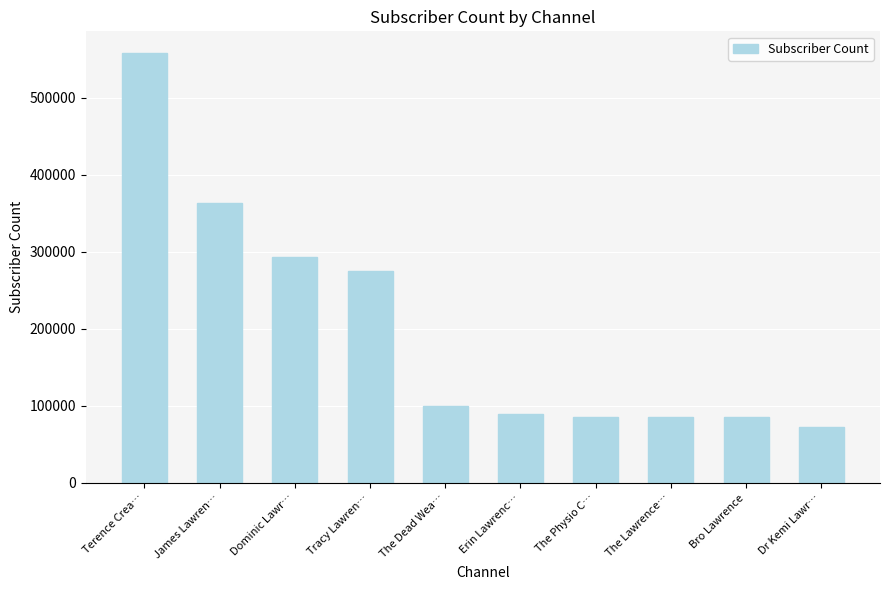

The chart shows a value of 28390 at Erin Lawrenc…. True or false?

False